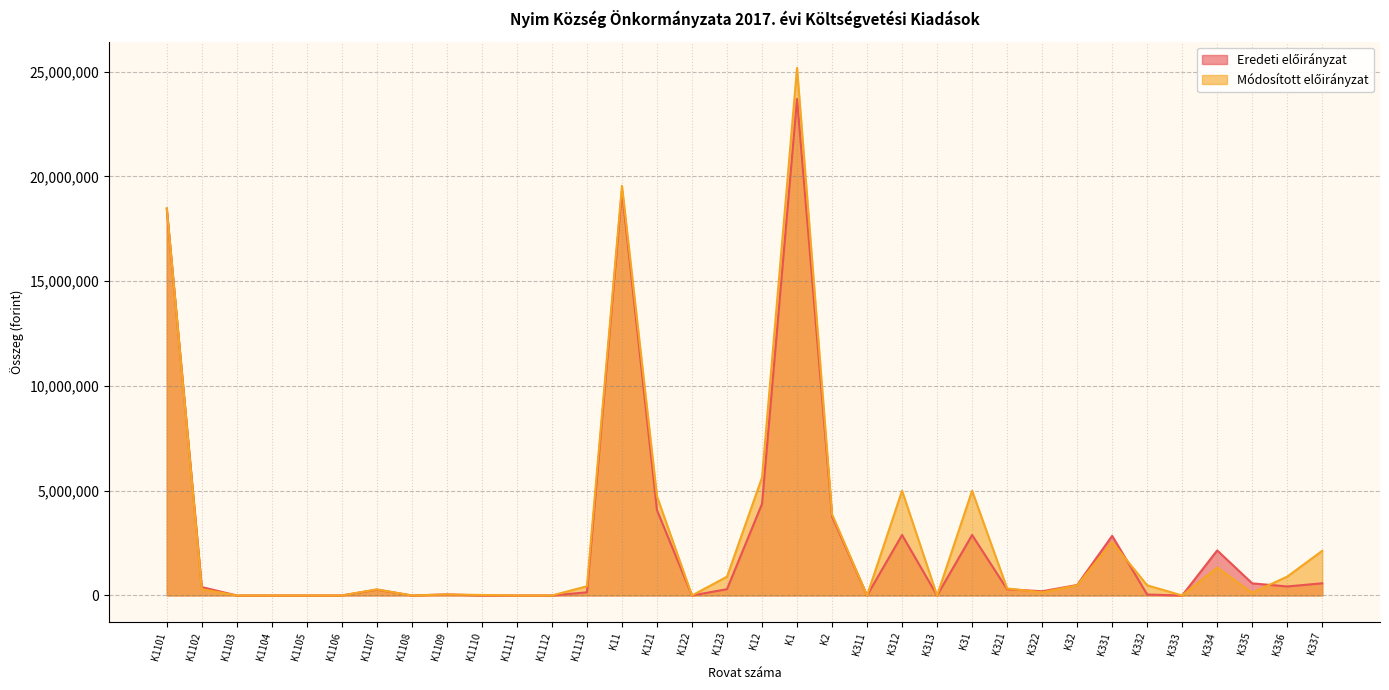

How many lines are shown in the chart?

2